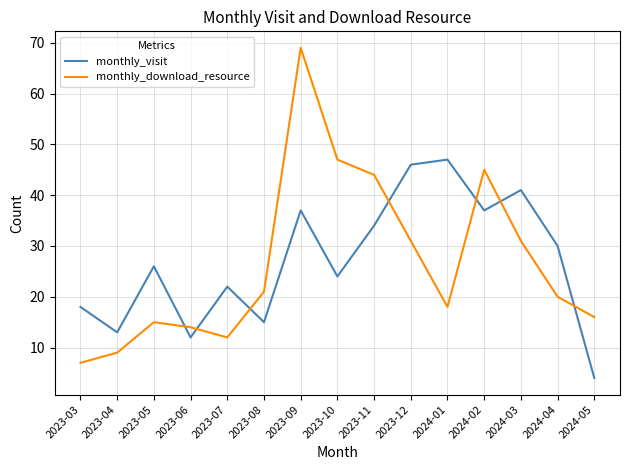

Reading left to right, extract all data points from this chart.

monthly_visit: 2023-03=18	2023-04=13	2023-05=26	2023-06=12	2023-07=22	2023-08=15	2023-09=37	2023-10=24	2023-11=34	2023-12=46	2024-01=47	2024-02=37	2024-03=41	2024-04=30	2024-05=4
monthly_download_resource: 2023-03=7	2023-04=9	2023-05=15	2023-06=14	2023-07=12	2023-08=21	2023-09=69	2023-10=47	2023-11=44	2023-12=31	2024-01=18	2024-02=45	2024-03=31	2024-04=20	2024-05=16